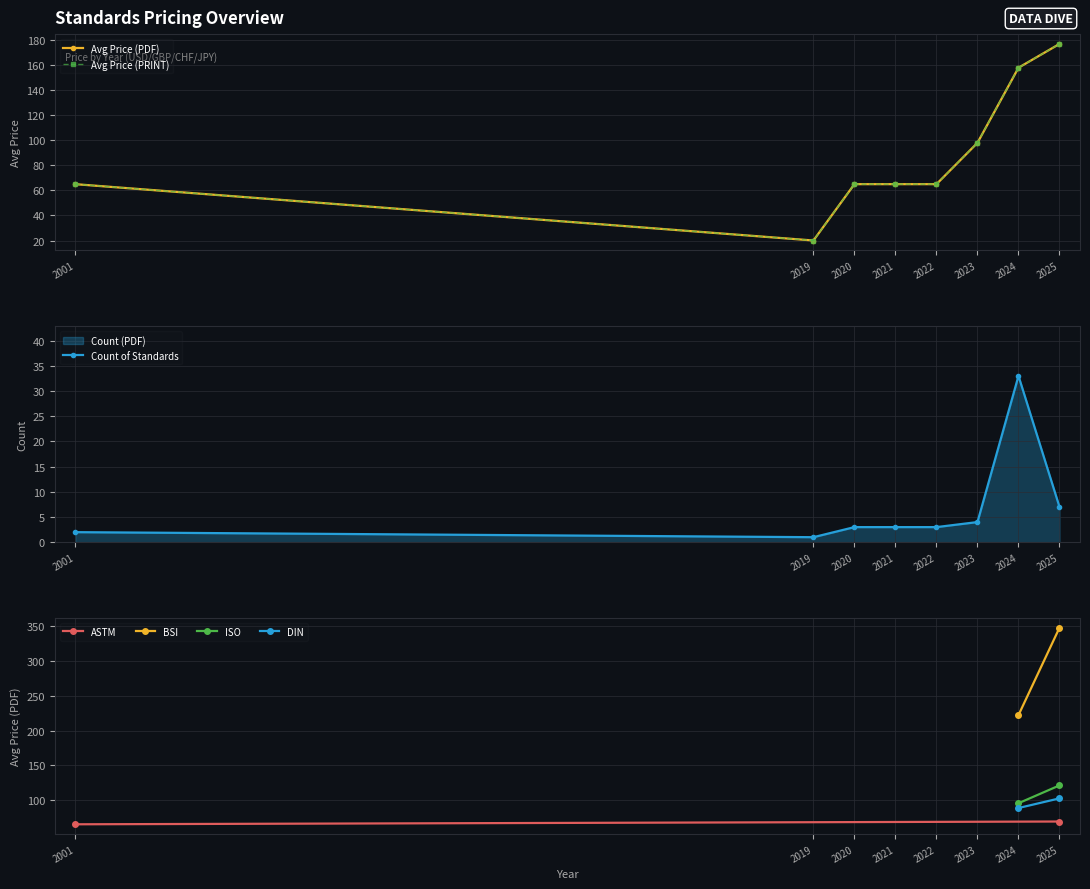

What is the maximum value for Count of Standards?

33